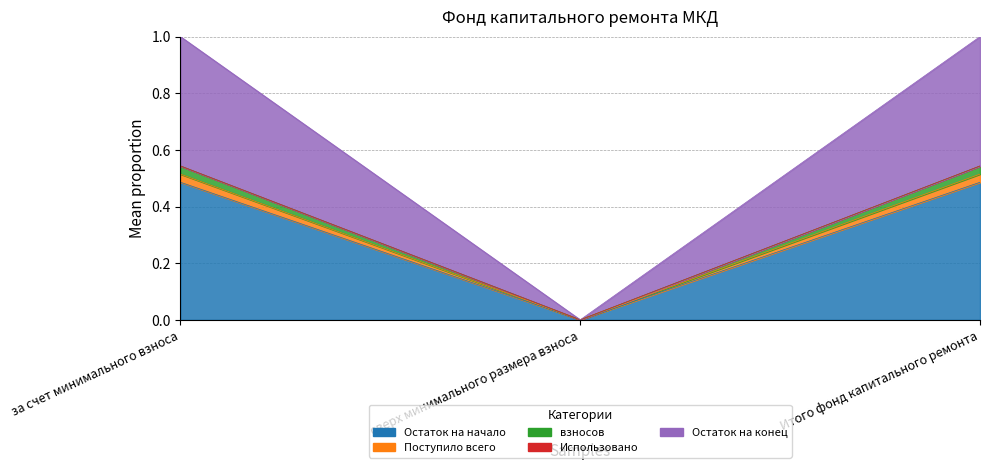

How many data points does each series have?

3